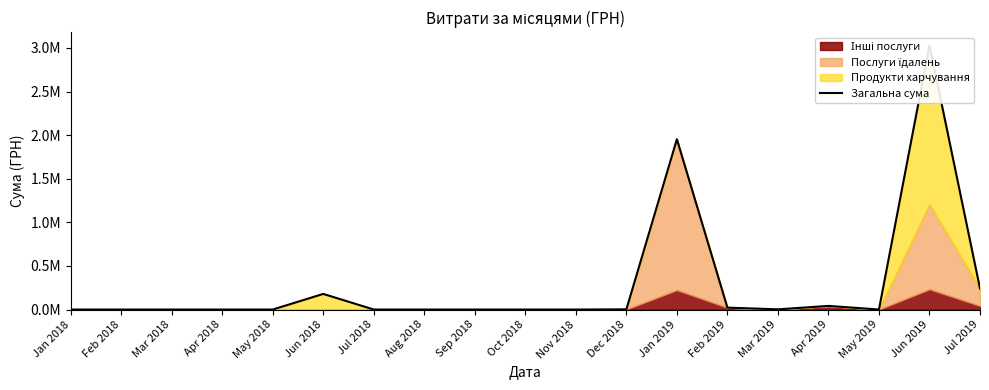

Which label corresponds to the smallest value in the chart?

Jan 2018